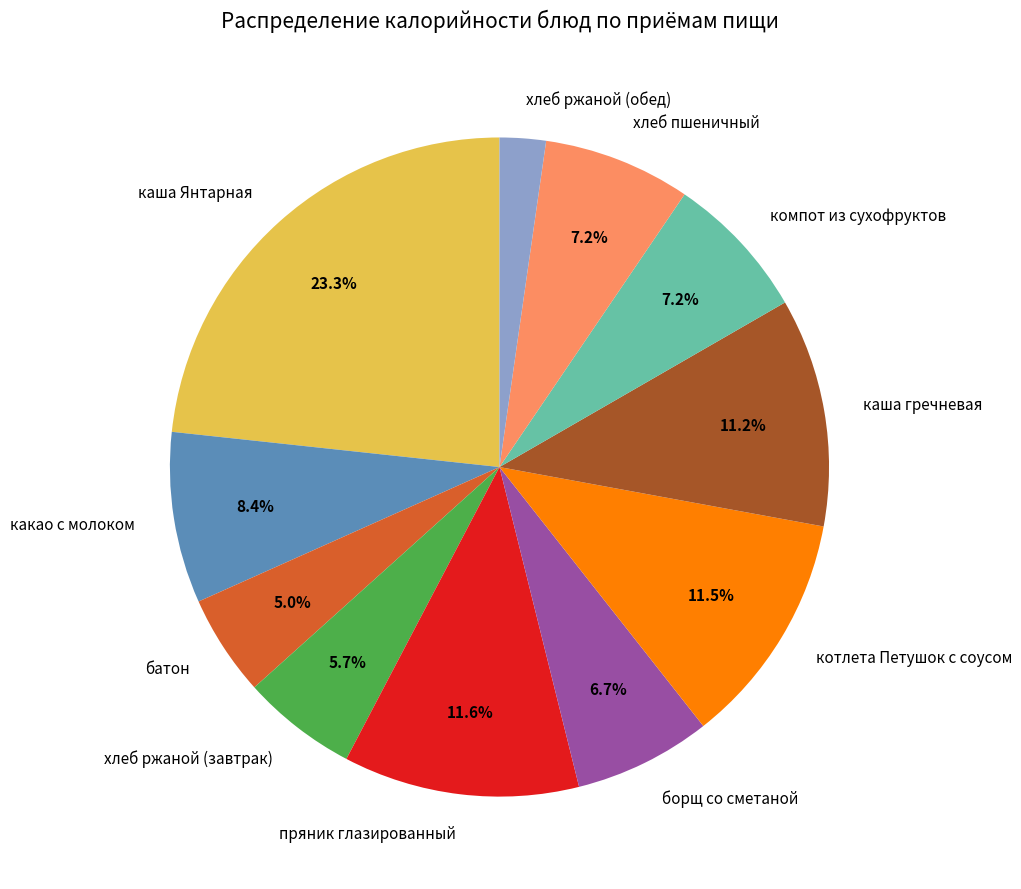

Which has a higher value, батон or компот из сухофруктов?

компот из сухофруктов